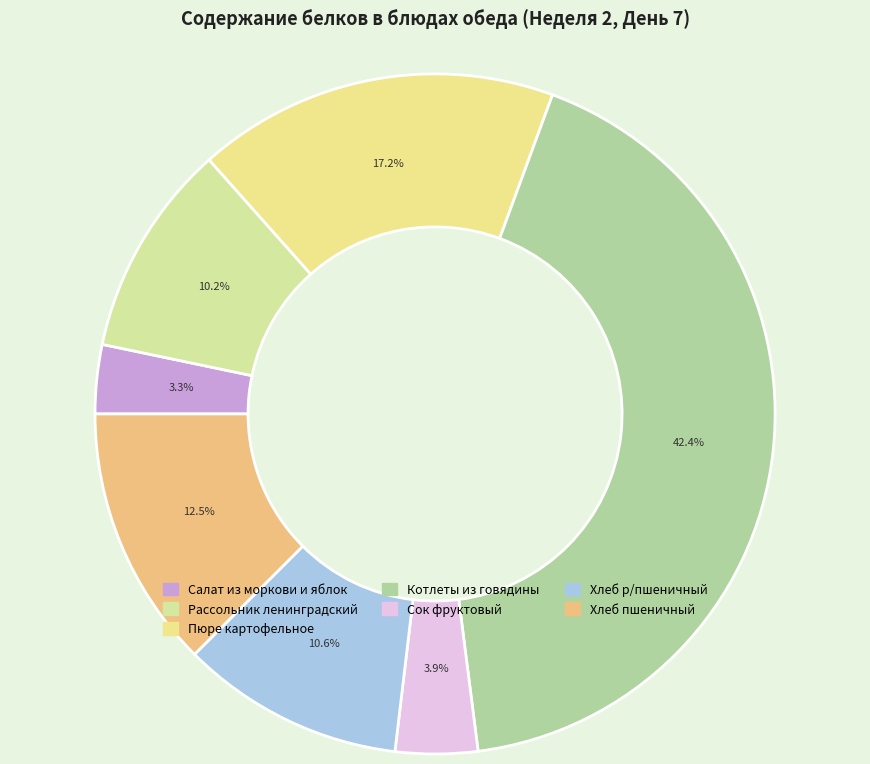

Combined, what portion of the pie is Сок фруктовый and Салат из моркови и яблок?

7.2%